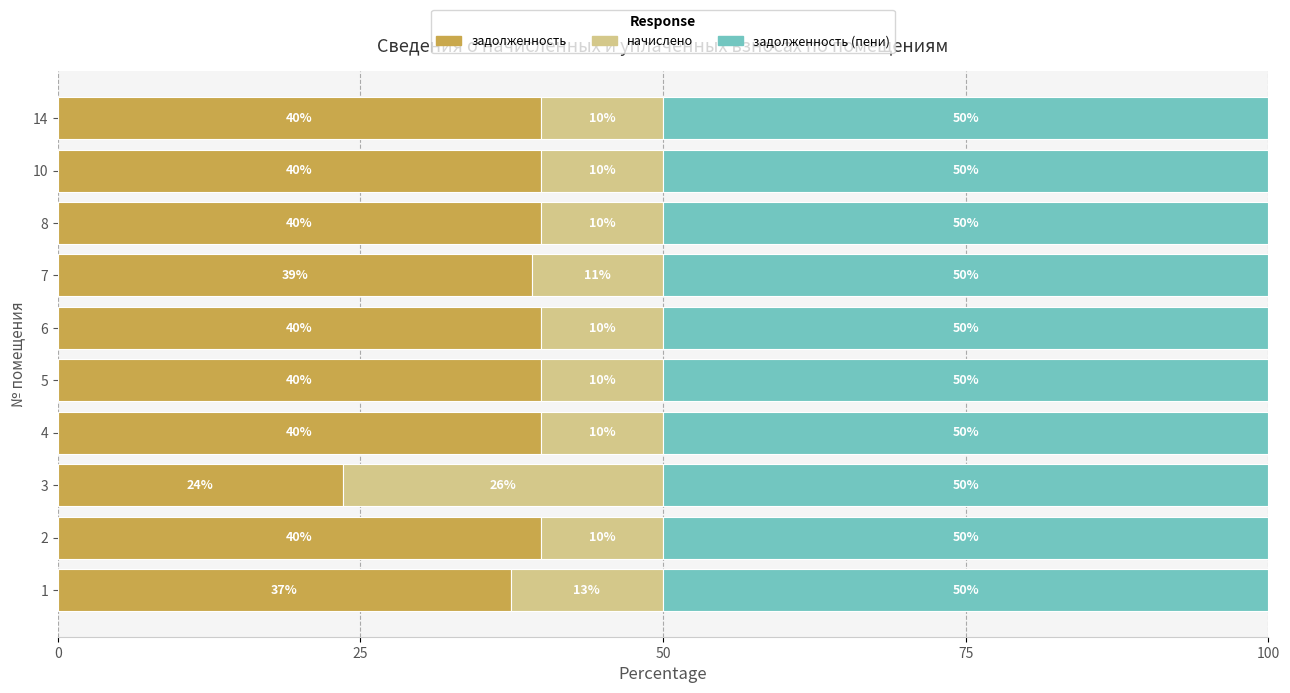

What is the total value across all series at 14?

100.0